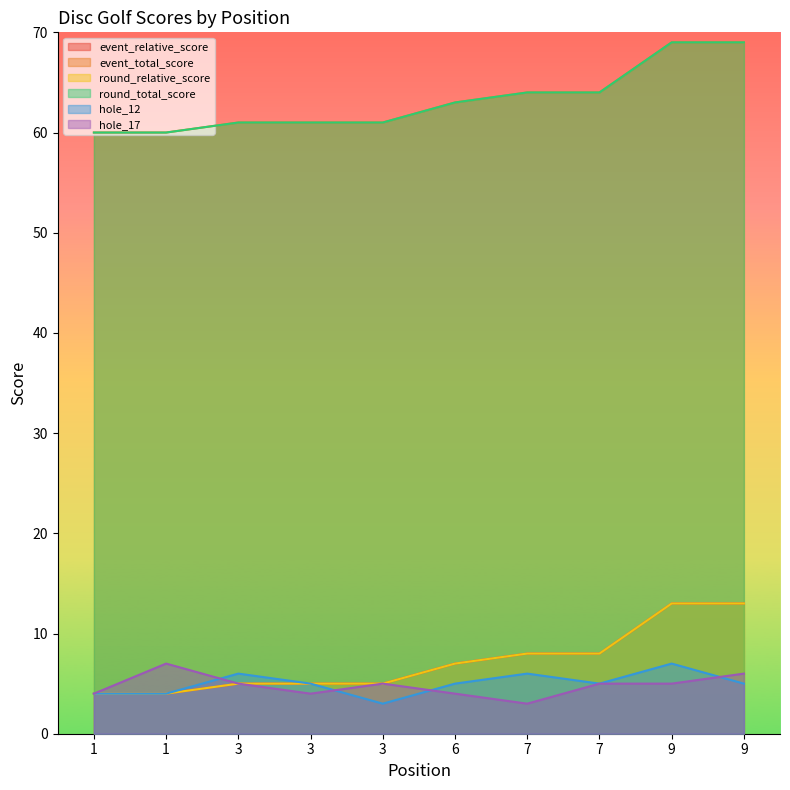

In hole_17, how many points are lower than both neighbors (excluding endpoints)?

2